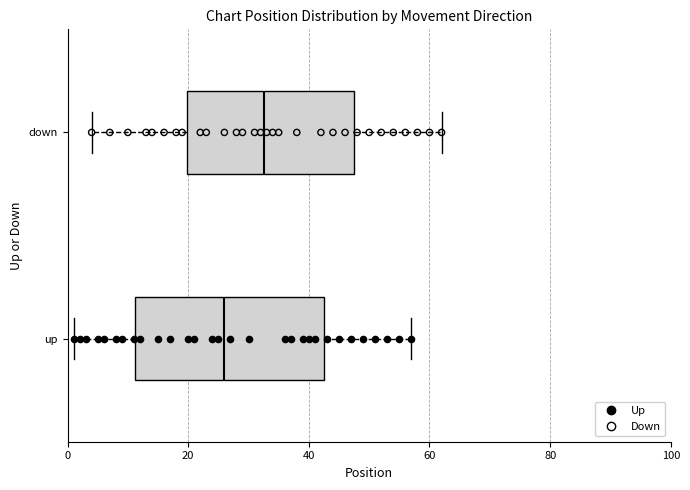

Which box has the furthest to the right median line?

down